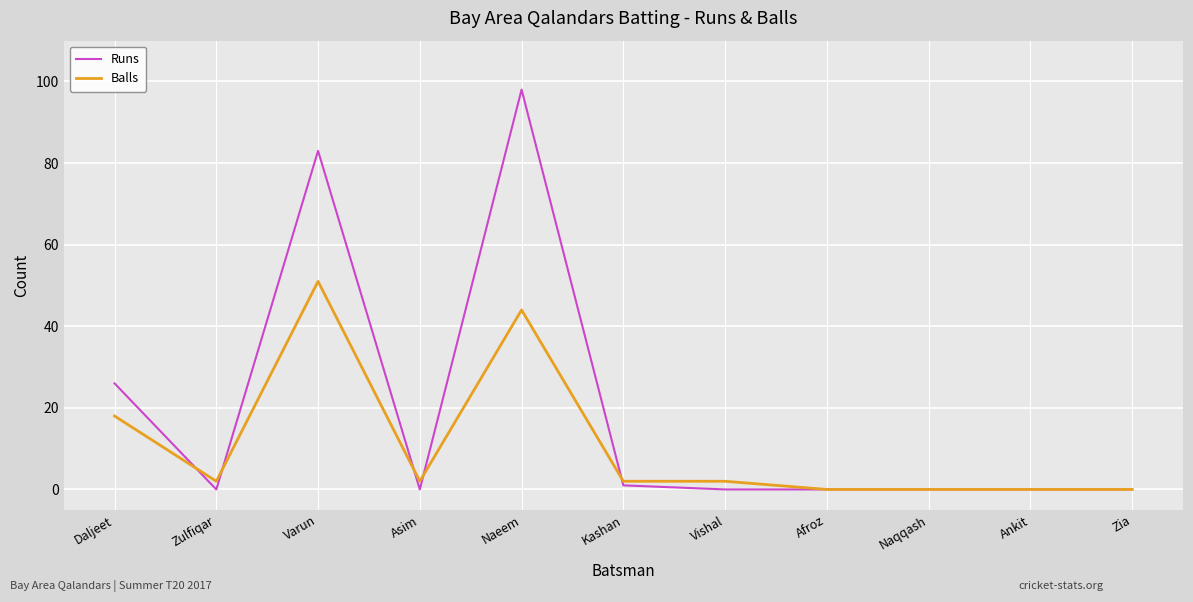

What is the average value of the Runs series?

19